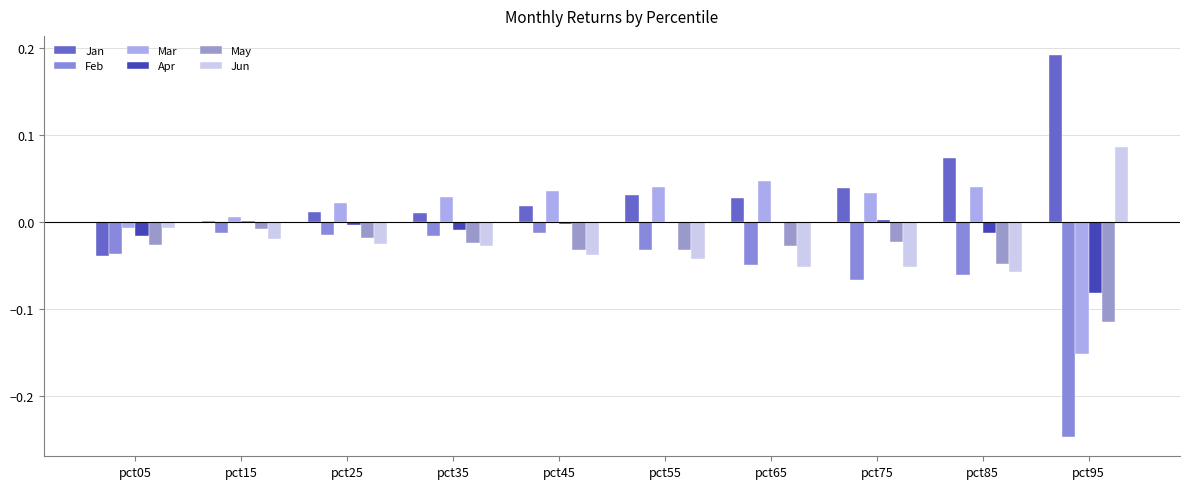

What is the smallest value displayed?

-0.2